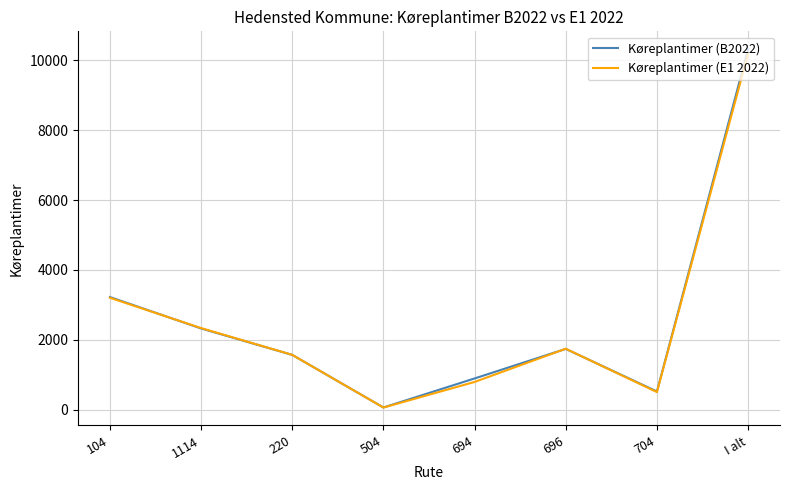

True or false: Køreplantimer (B2022) has more than 0 points higher than both neighbors.

True